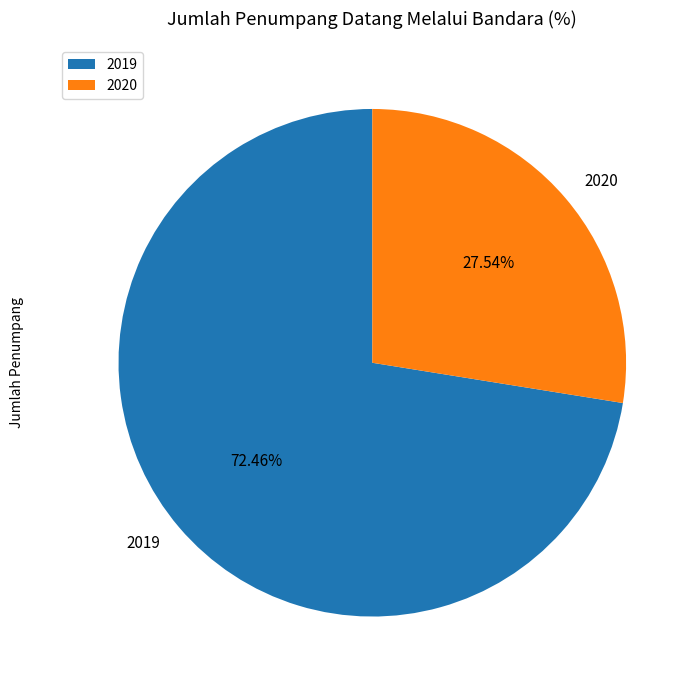

What is the ratio of the value at 2019 to the value at 2020?

2.6